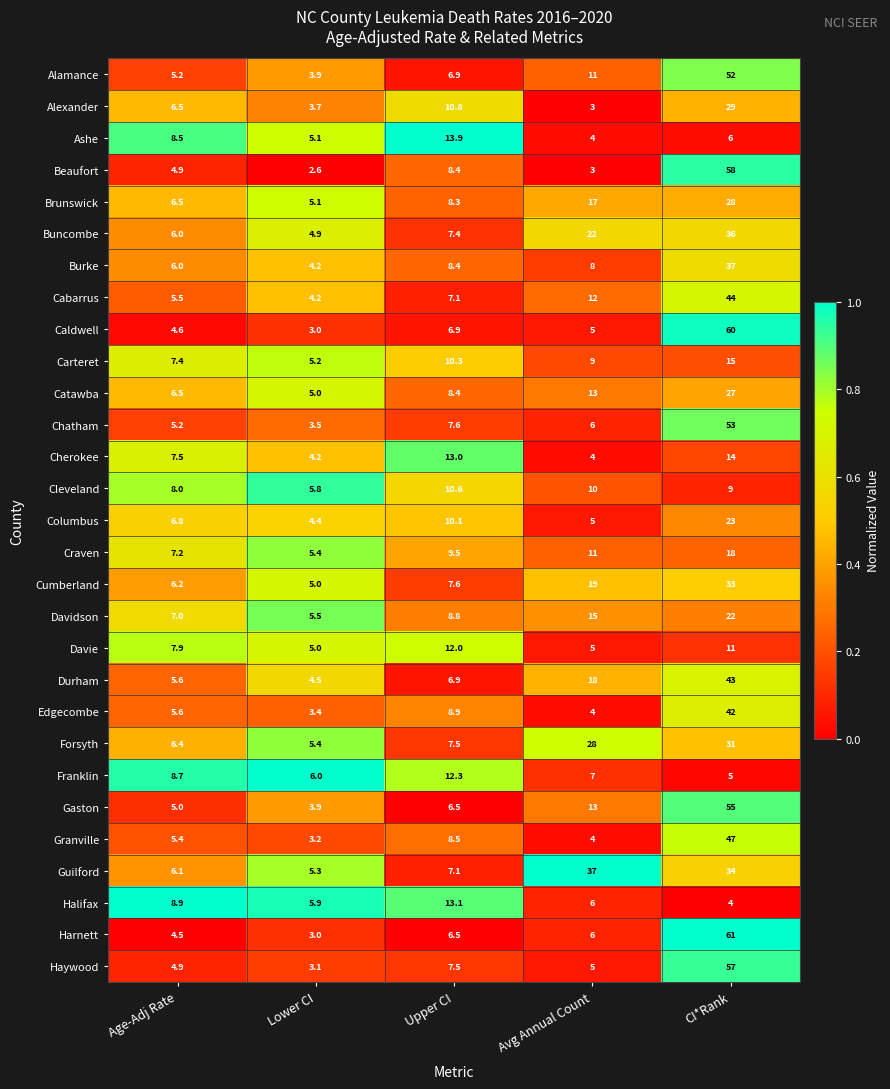

At which category is the sum across all series the highest?

CI*Rank